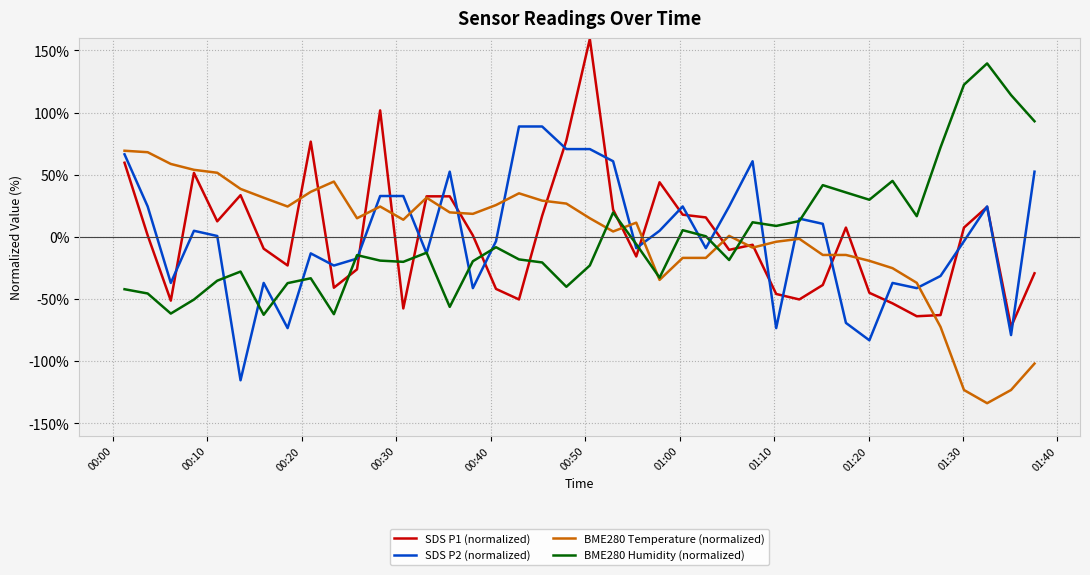

What are all the series names shown in the legend?

SDS P1 (normalized), SDS P2 (normalized), BME280 Temperature (normalized), BME280 Humidity (normalized)